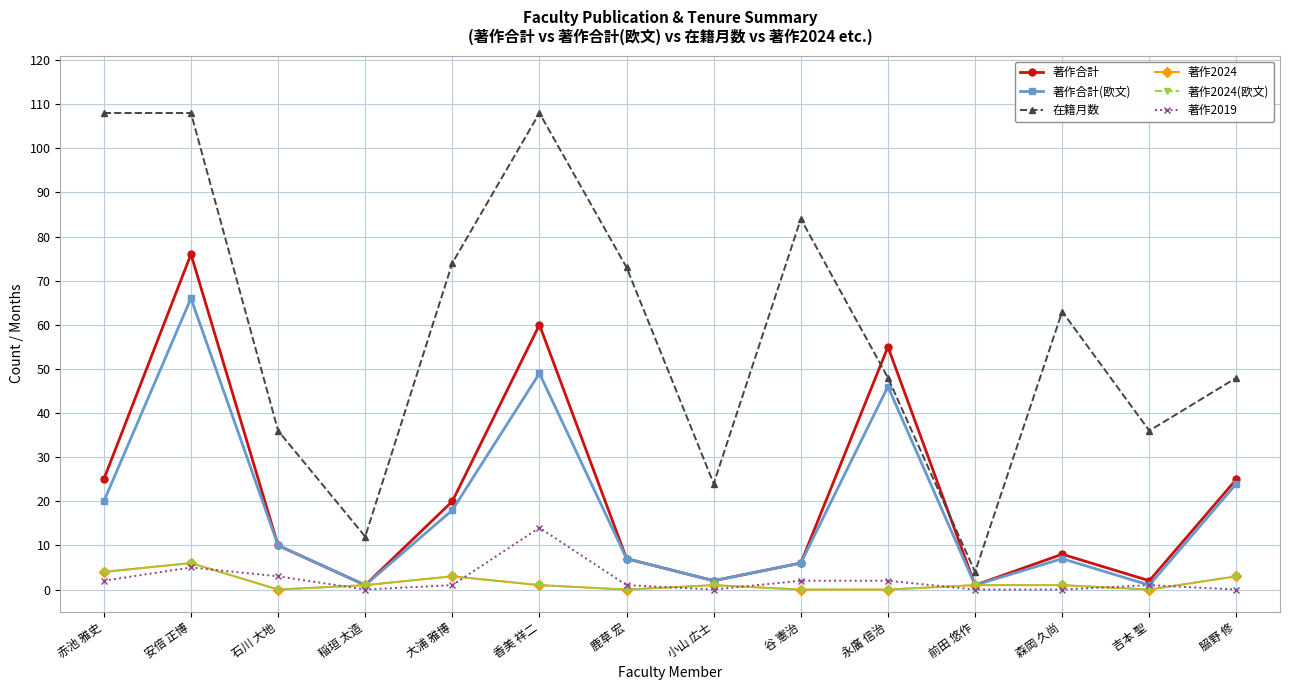

Reading left to right, transcribe all the data shown in this chart.

著作合計: 25	76	10	1	20	60	7	2	6	55	1	8	2	25
著作合計(欧文): 20	66	10	1	18	49	7	2	6	46	1	7	1	24
在籍月数: 108	108	36	12	74	108	73	24	84	48	4	63	36	48
著作2024: 4	6	0	1	3	1	0	1	0	0	1	1	0	3
著作2024(欧文): 4	6	0	1	3	1	0	1	0	0	1	1	0	3
著作2019: 2	5	3	0	1	14	1	0	2	2	0	0	1	0